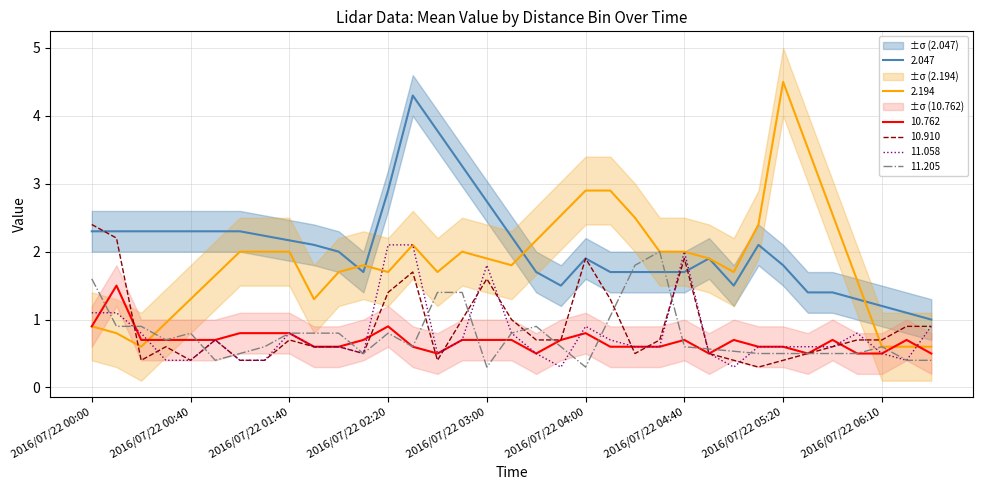

What is the label of the 23rd point from the left?

2016/07/22 04:20